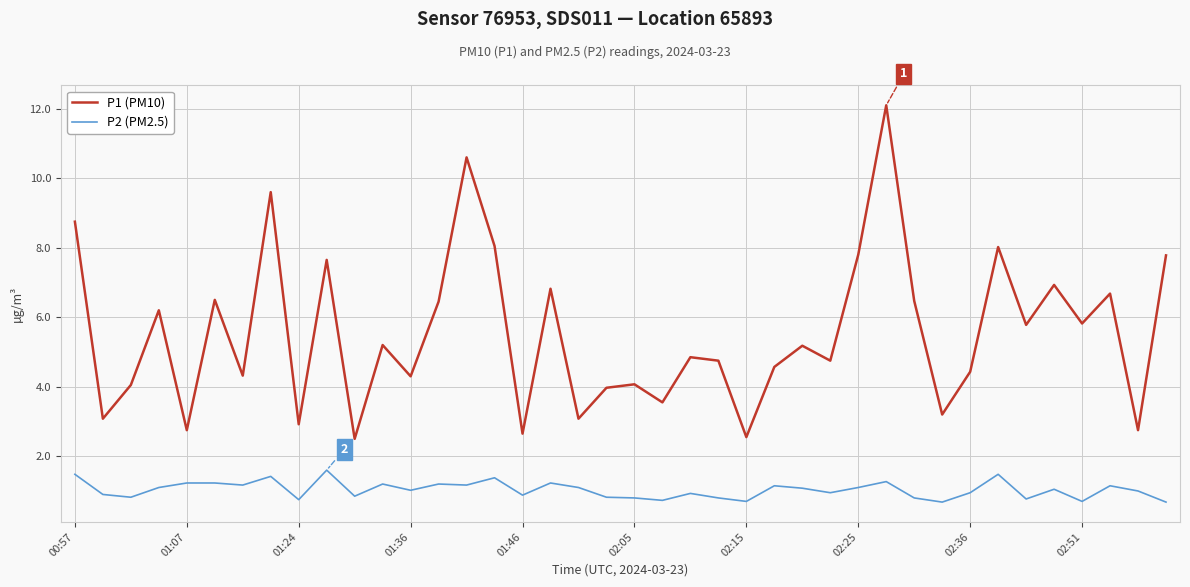

Which series has the largest range (max minus min)?

P1 (PM10)